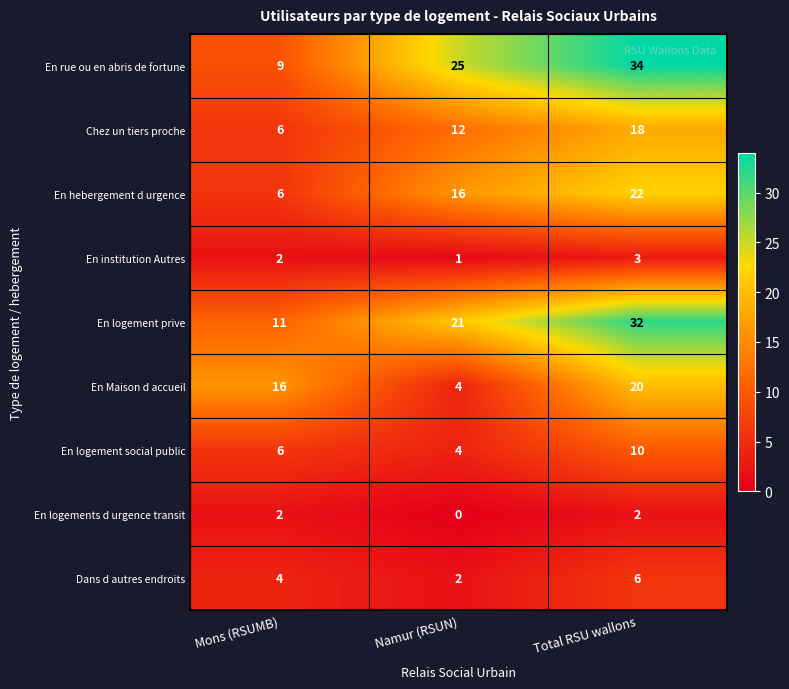

The En Maison d accueil series shows 2 at Namur (RSUN). True or false?

False